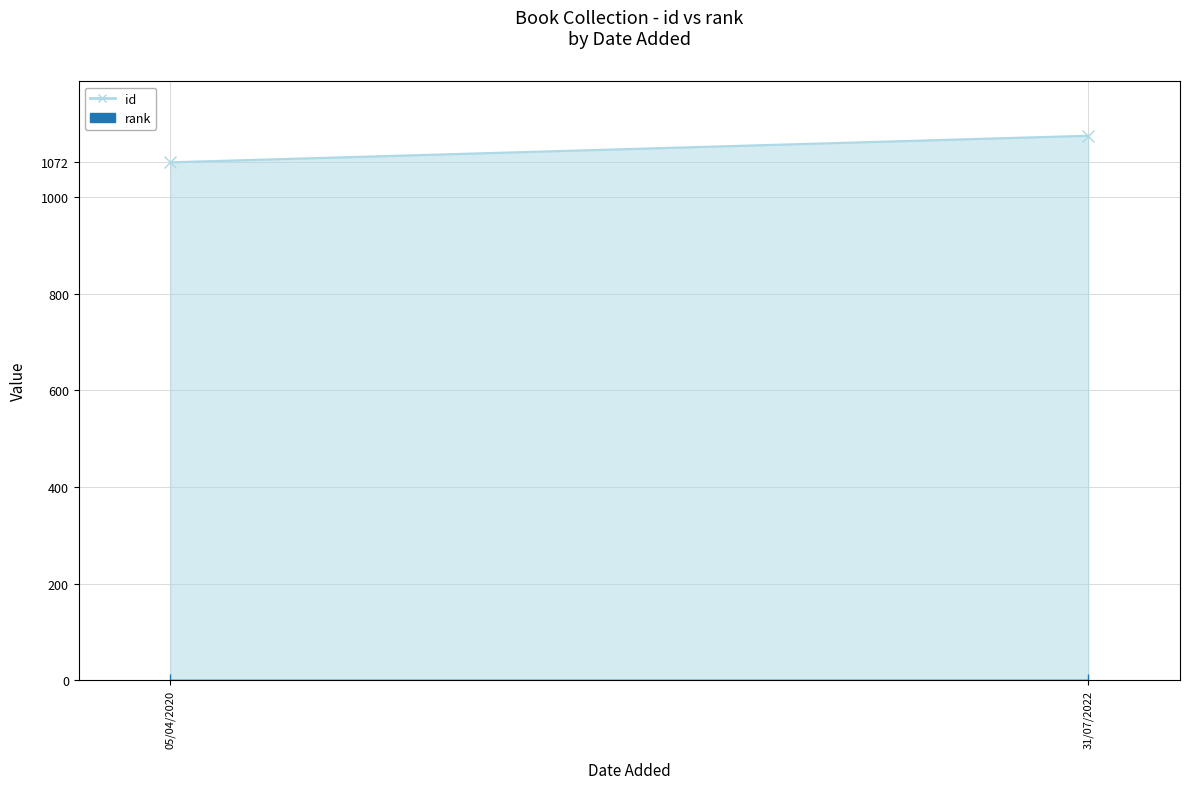

Is the value of id at 05/04/2020 greater than the value of rank at 05/04/2020?

Yes